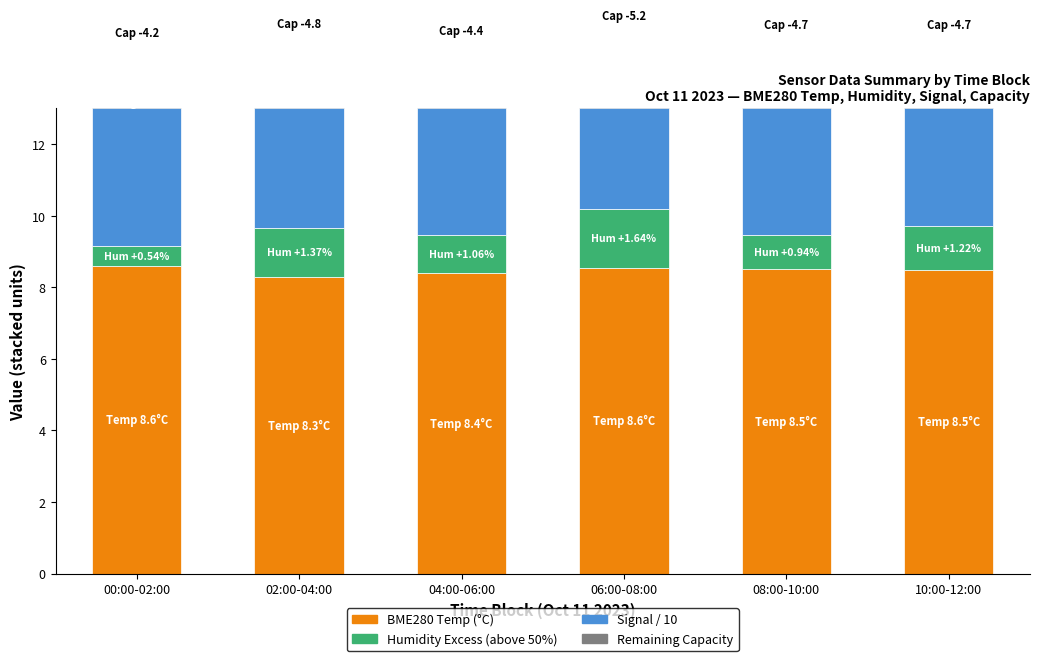

At 06:00-08:00, list the series in order from largest to smallest.

BME280 Temp (°C), Signal/10 (abs), Humidity Excess (above 50%), Remaining Capacity